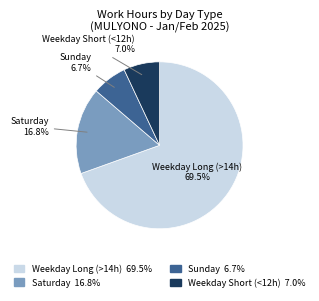

Is there a majority slice in this chart?

Yes